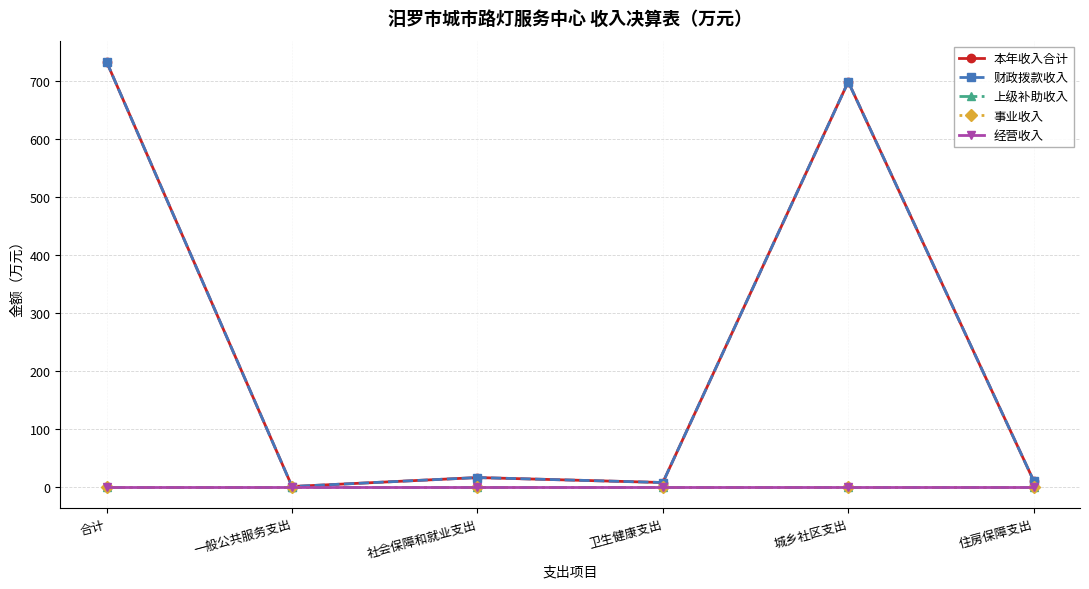

Does the chart have visible grid lines?

Yes